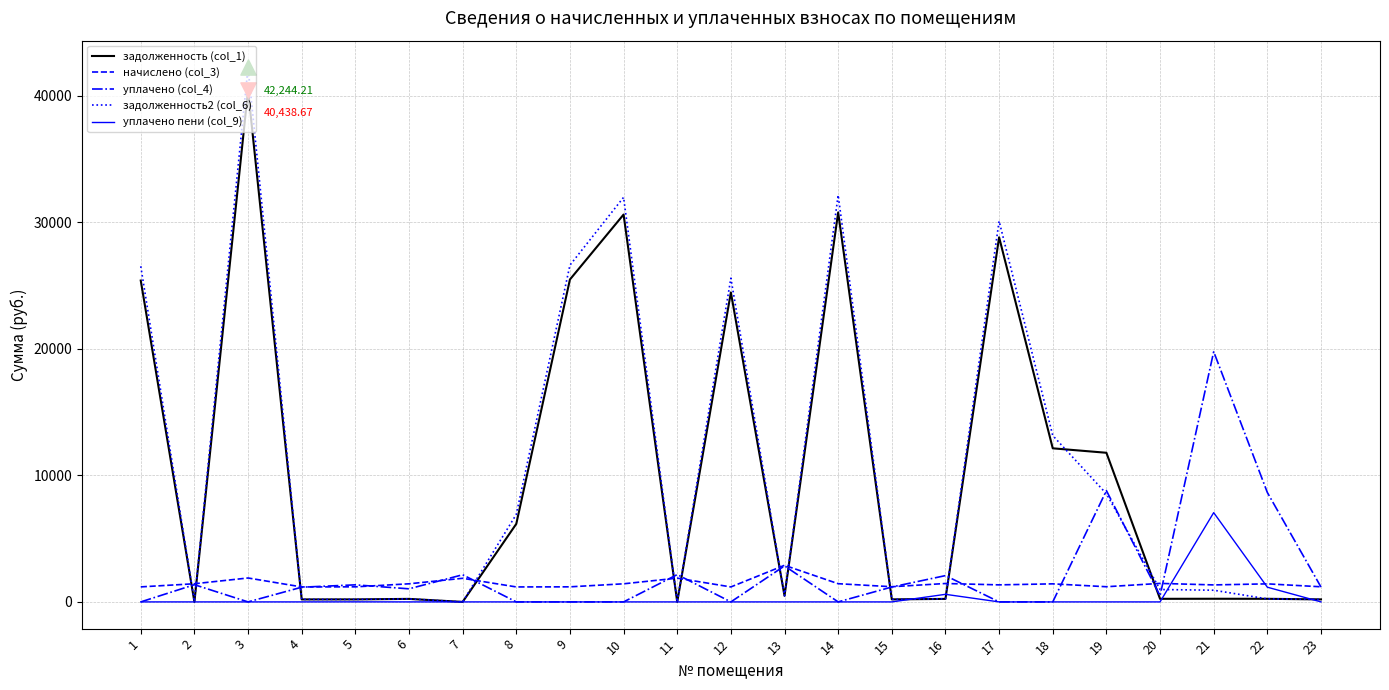

What are all the series names shown in the legend?

задолженность (col_1), начислено (col_3), уплачено (col_4), задолженность2 (col_6), уплачено пени (col_9)